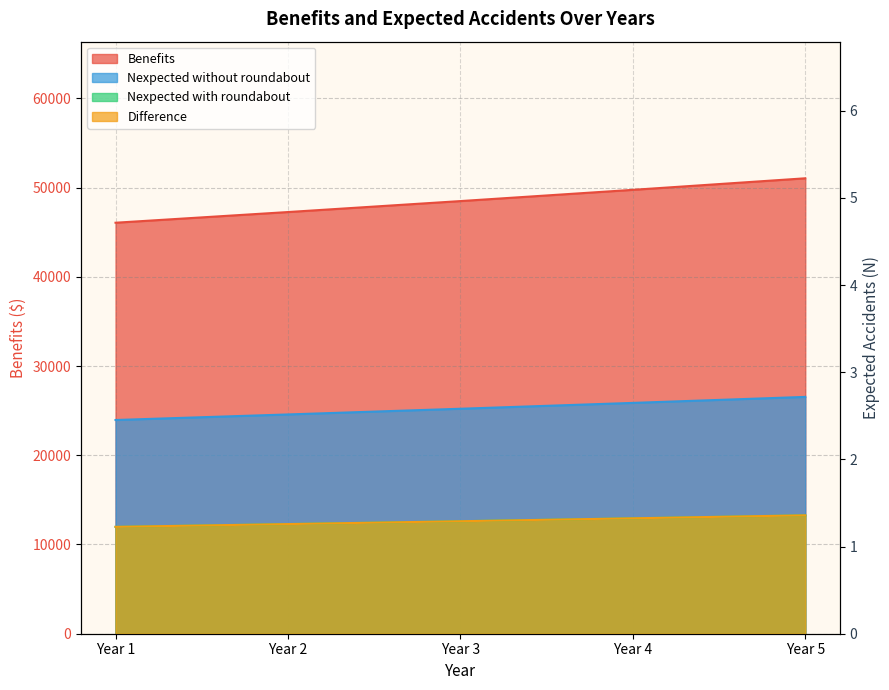

What is the difference between the maximum and second lowest values in the Nexpected without roundabout series?

0.2